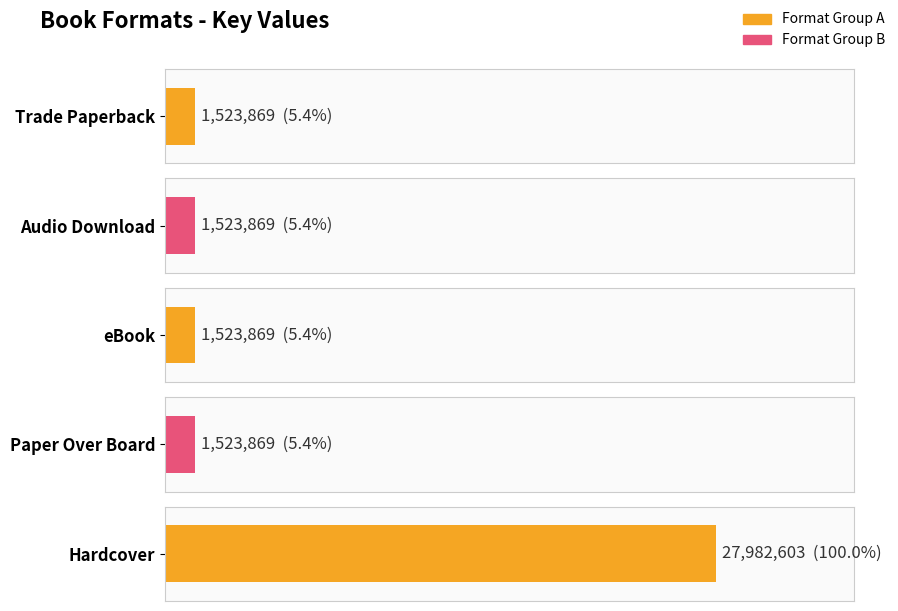

What is the difference between the maximum and minimum values?

26458734